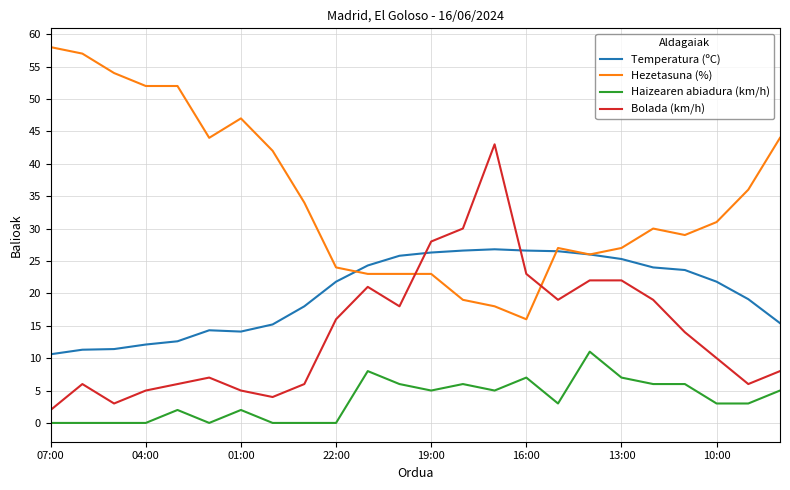

Which series has the largest total across all categories?

Hezetasuna (%)